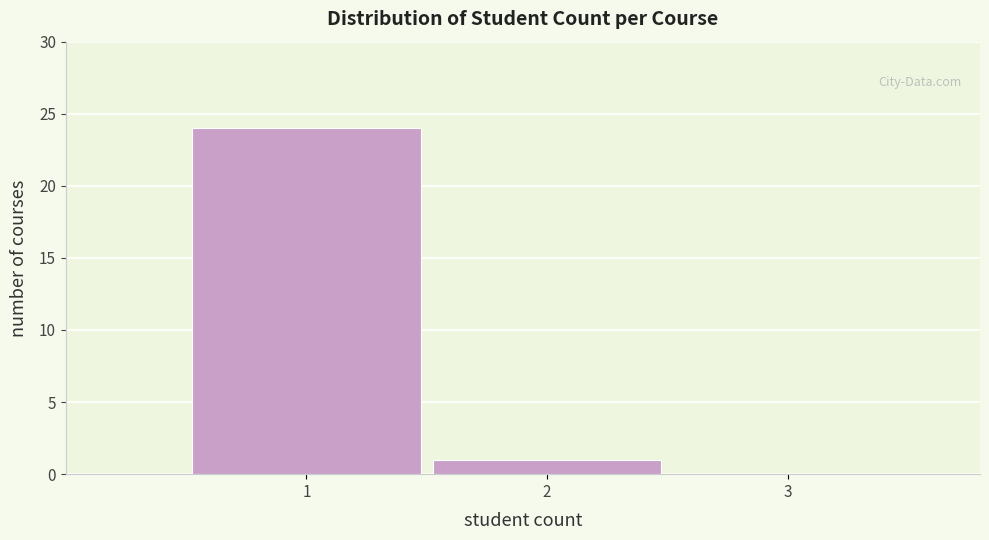

Over which range of the x-axis is the bar tallest?

0.5 to 1.5